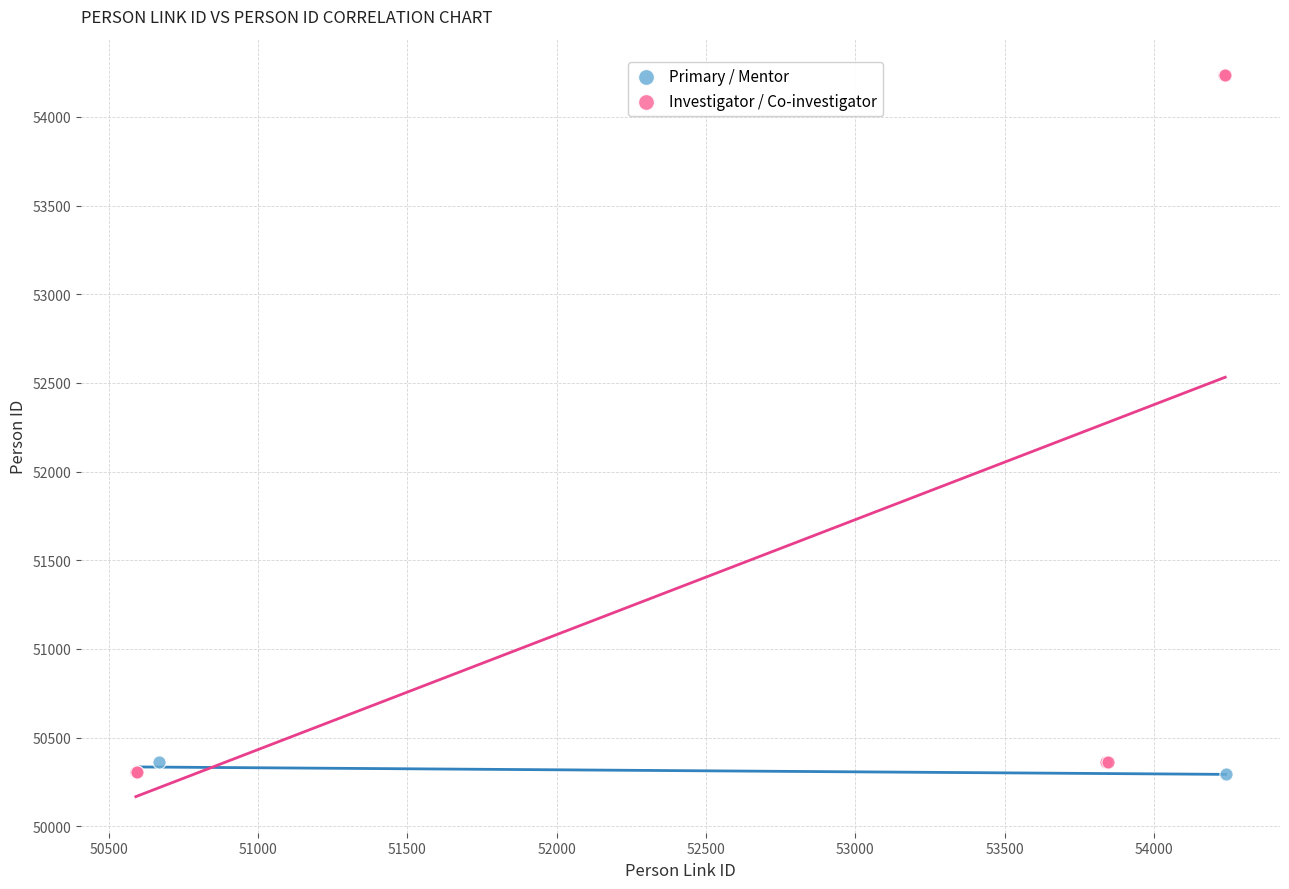

Which series has the largest Y range (max minus min)?

Investigator / Co-investigator